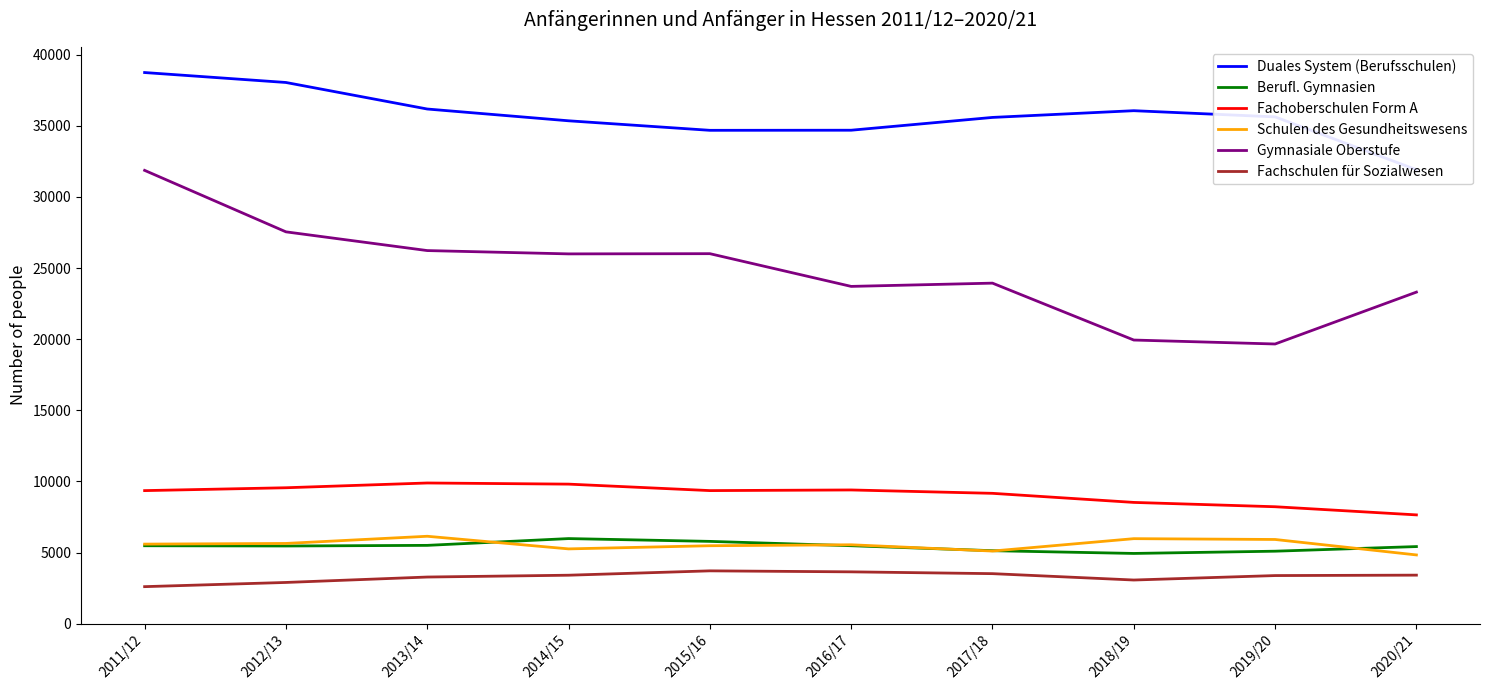

What is the average value of the Schulen des Gesundheitswesens series?

5546